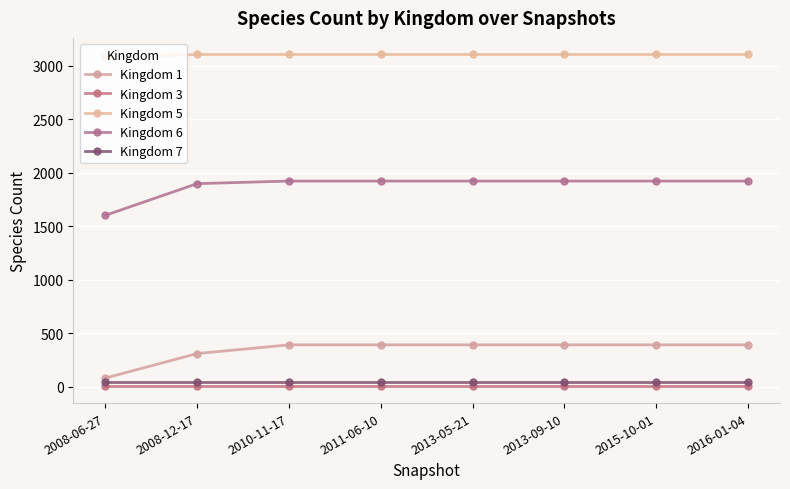

Rank the categories by Kingdom 6 value from highest to lowest.

2010-11-17, 2011-06-10, 2013-05-21, 2013-09-10, 2015-10-01, 2016-01-04, 2008-12-17, 2008-06-27